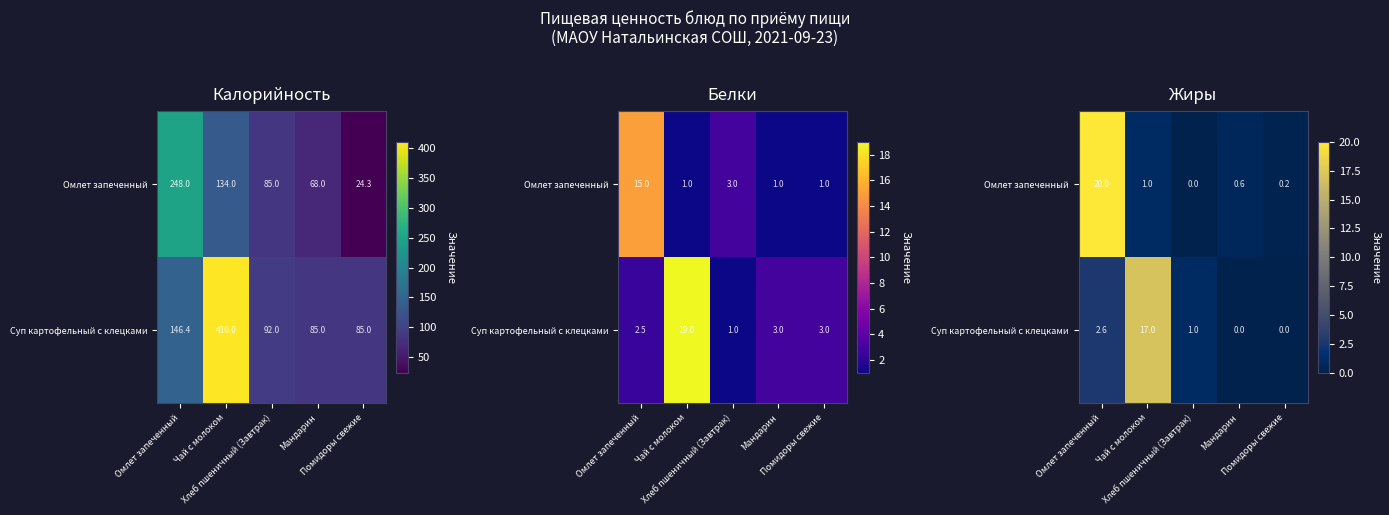

What is the spread (max minus min) of values at Помидоры свежие?

0.2